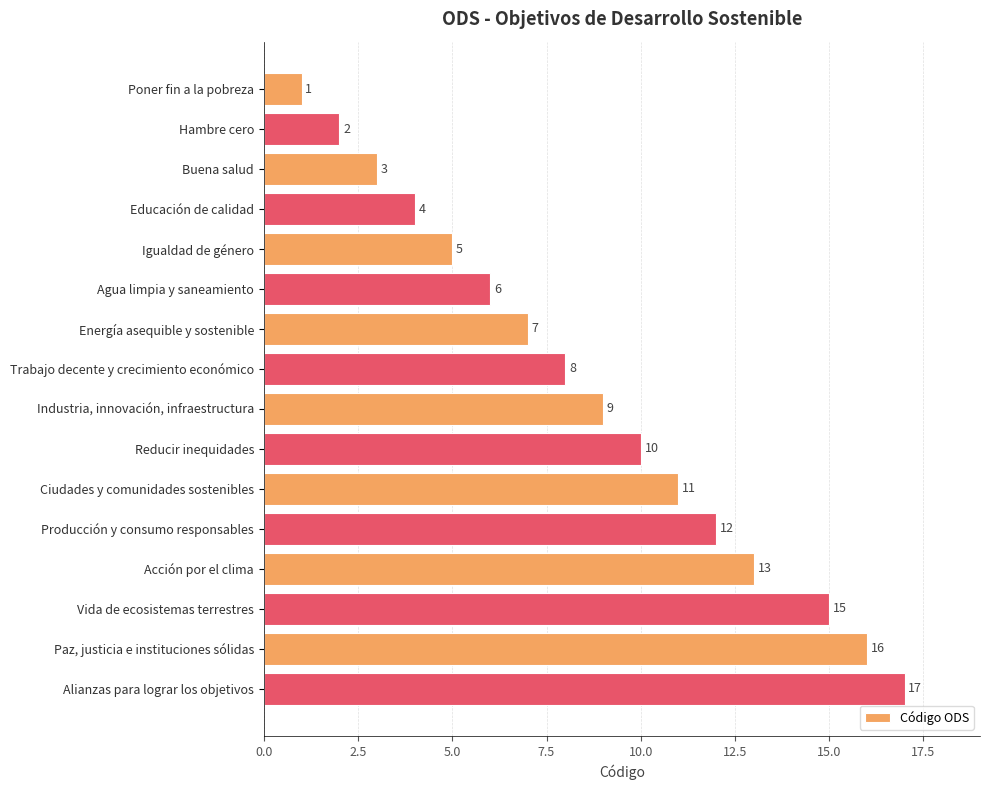

Reading top to bottom, list all the values displayed in this chart.

Poner fin a la pobreza=1	Hambre cero=2	Buena salud=3	Educación de calidad=4	Igualdad de género=5	Agua limpia y saneamiento=6	Energía asequible y sostenible=7	Trabajo decente y crecimiento económico=8	Industria, innovación, infraestructura=9	Reducir inequidades=10	Ciudades y comunidades sostenibles=11	Producción y consumo responsables=12	Acción por el clima=13	Vida de ecosistemas terrestres=15	Paz, justicia e instituciones sólidas=16	Alianzas para lograr los objetivos=17